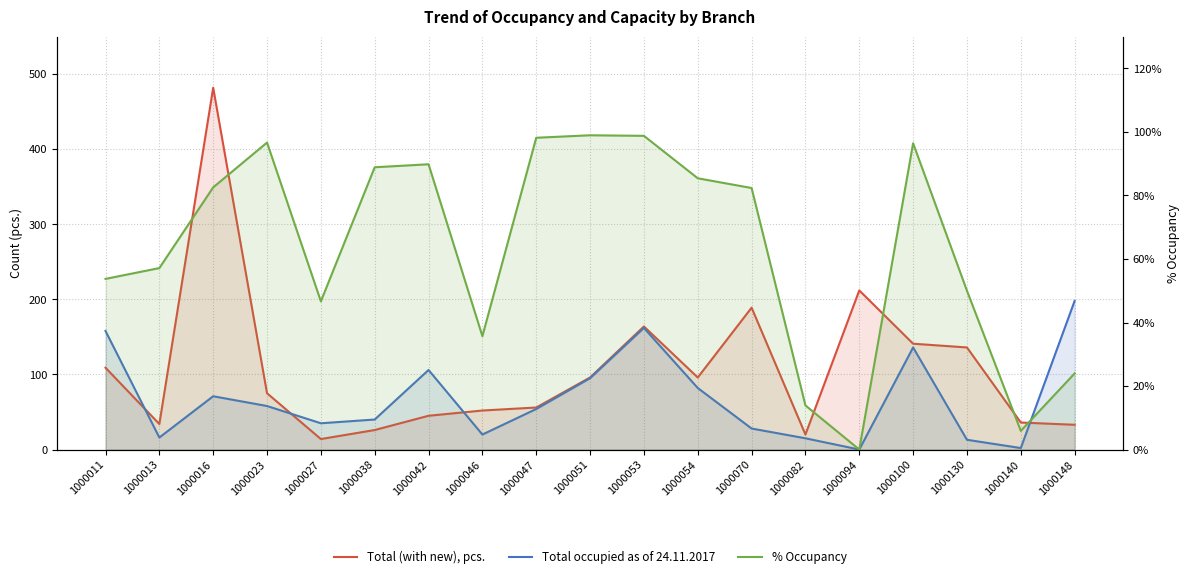

At how many categories does at least one series exceed 329?

1